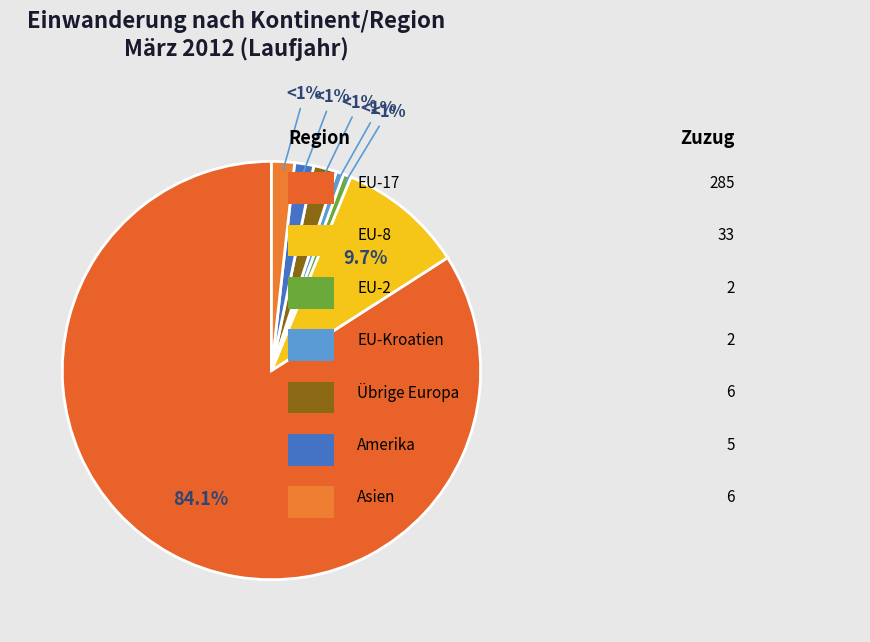

Is there a majority slice in this chart?

Yes